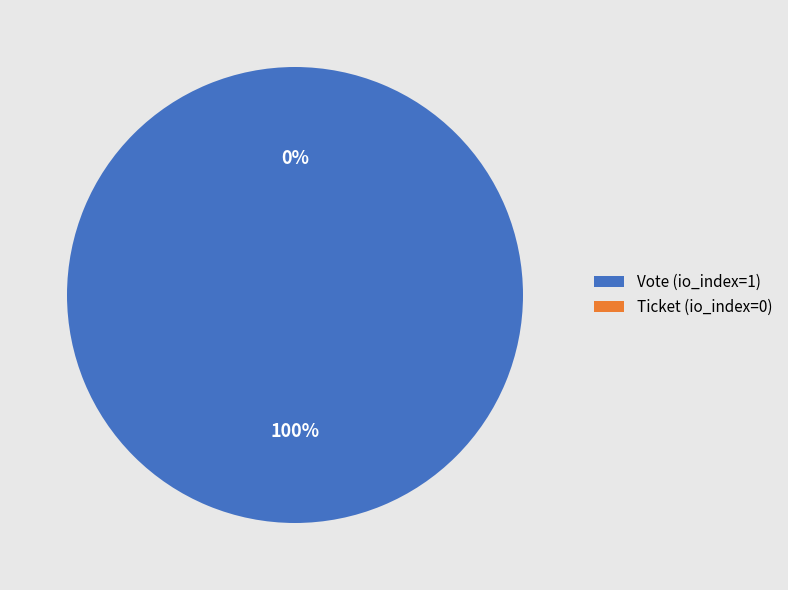

Is it true that Vote (io_index=1) is 99% of the pie?

False